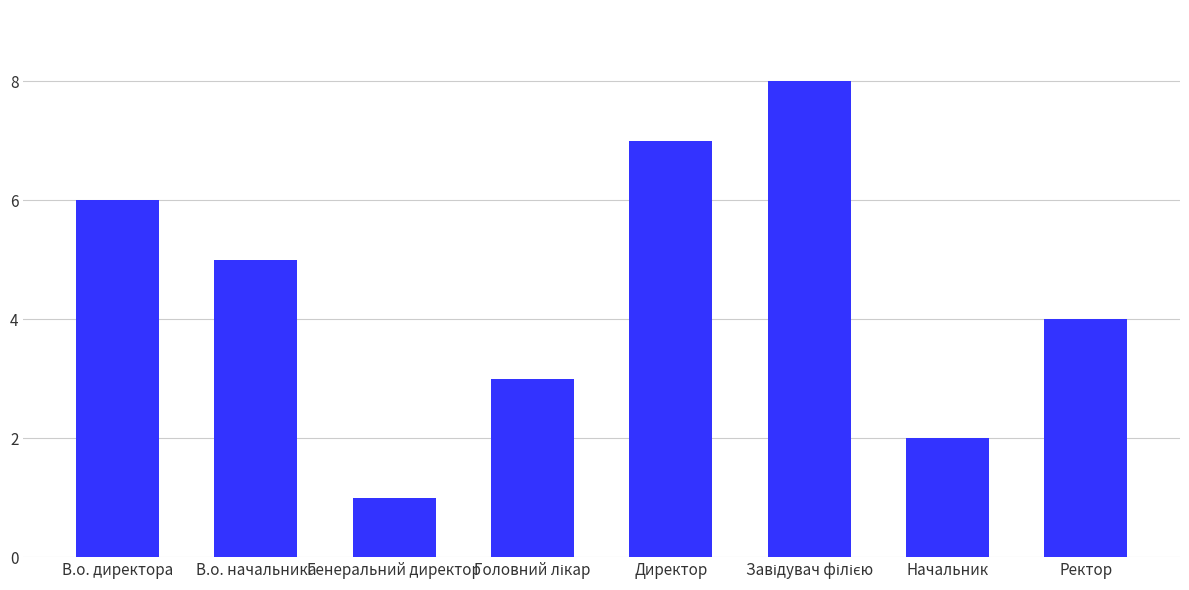

What is the sum of all values?

36